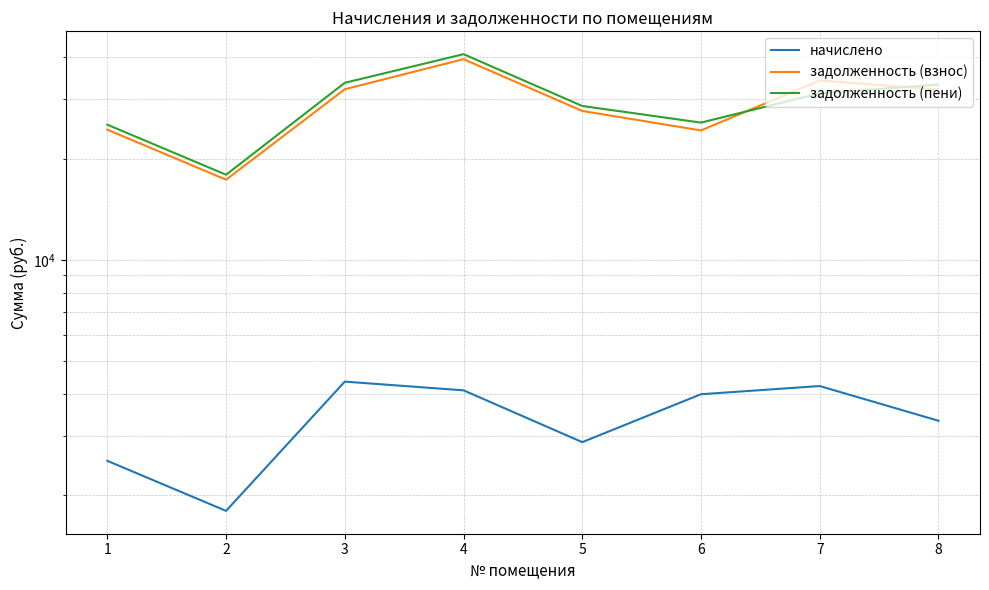

Reading left to right, transcribe all the data shown in this chart.

начислено: 1=2534.4	2=1800.0	3=4356.0	4=4104.0	5=2880.0	6=3996.0	7=4226.4	8=3333.6
задолженность (взнос): 1=24389.3	2=17322.0	3=32148.6	4=39494.2	5=27715.2	6=24260.1	7=34143.5	8=32080.3
задолженность (пени): 1=25234.1	2=17922.0	3=33600.6	4=40862.2	5=28675.2	6=25592.1	7=31265.2	8=33191.5